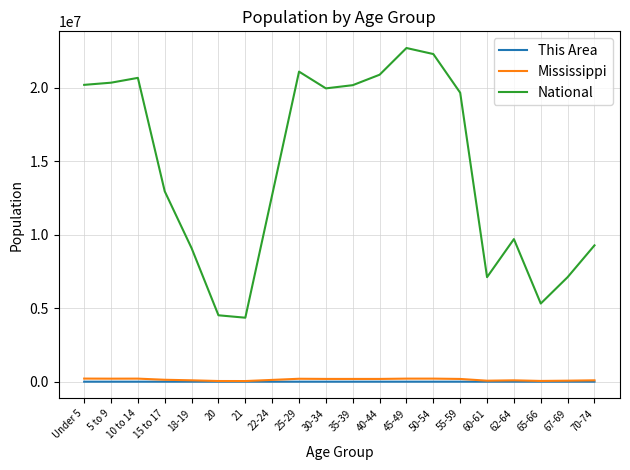

Which series has the largest total across all categories?

National